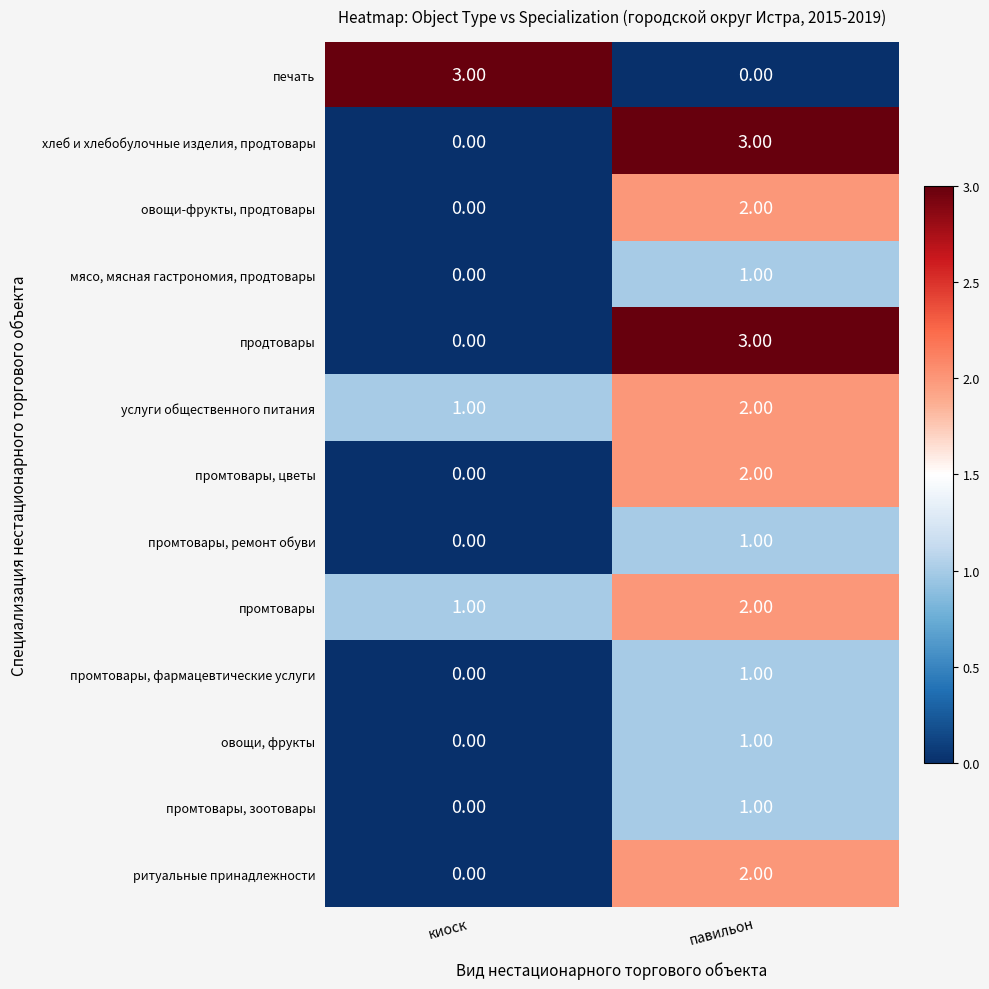

Count the number of categories in the chart.

2